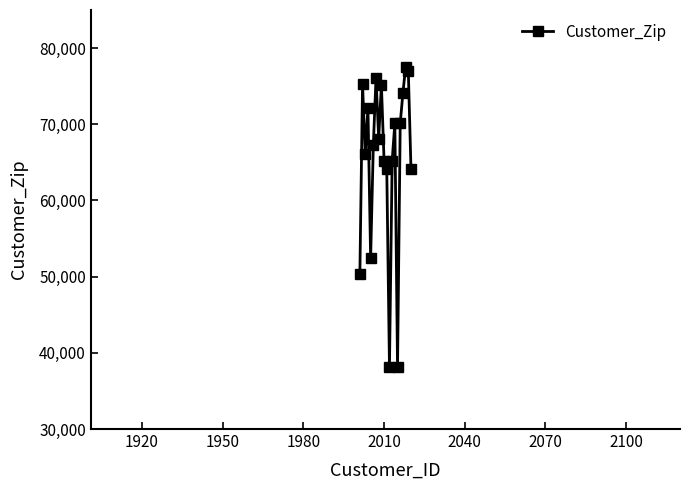

How many lines are shown in the chart?

1